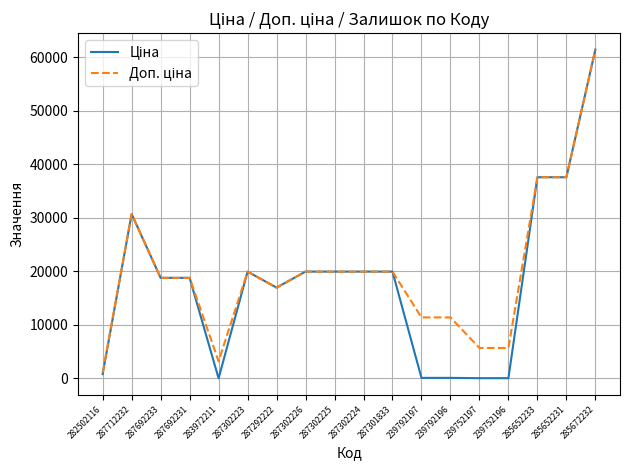

Does the chart display data point markers on the line(s)?

No